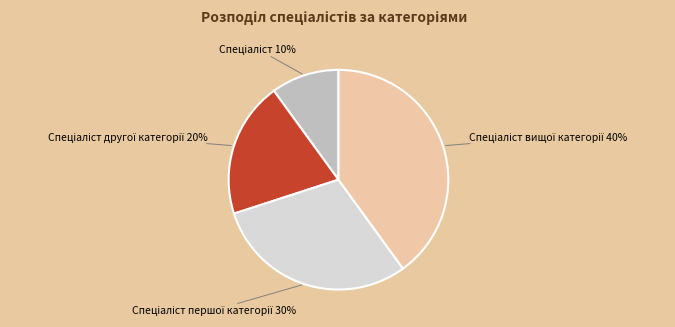

Does any single category account for the majority?

No